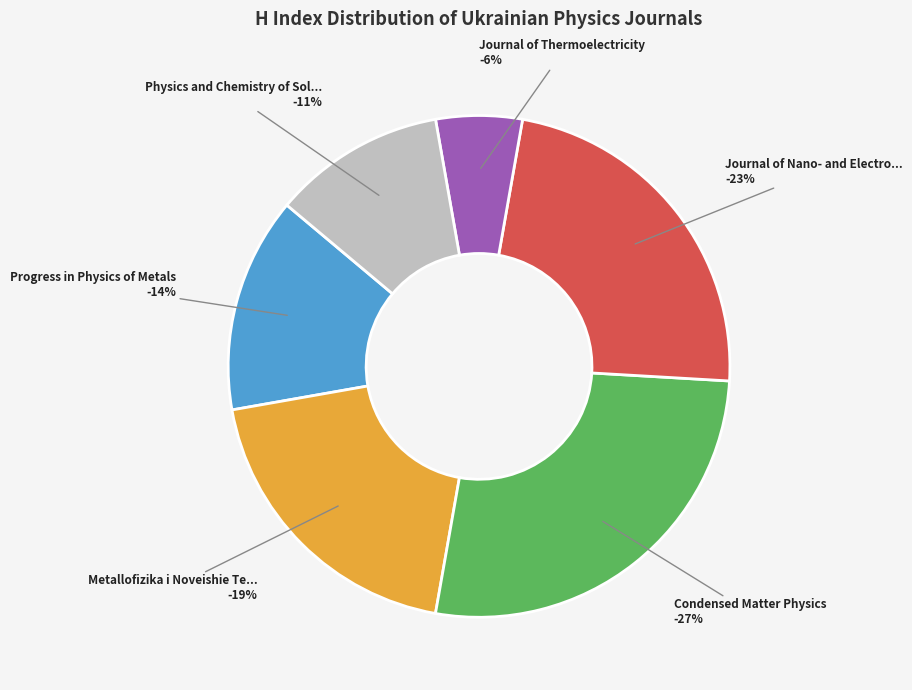

Combined, do Journal of Thermoelectricity and Journal of Nano- and Electronic Physics account for over 50%?

No